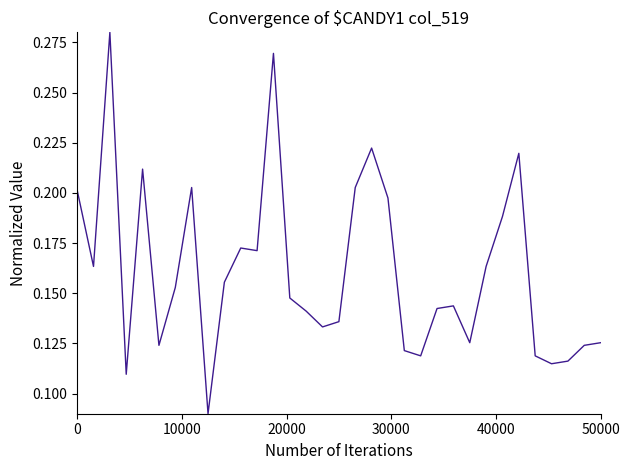

What is the value of the 29th point from the left?

0.1